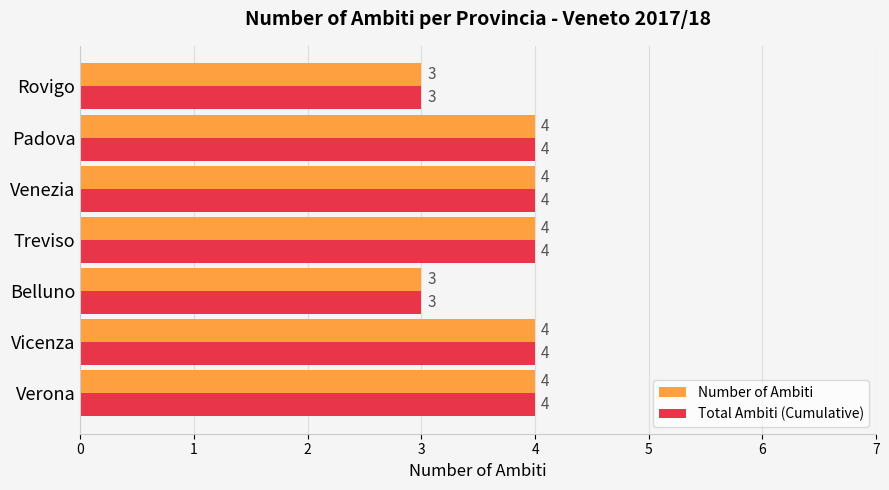

How many values in the Total Ambiti (Cumulative) series are below 4?

2